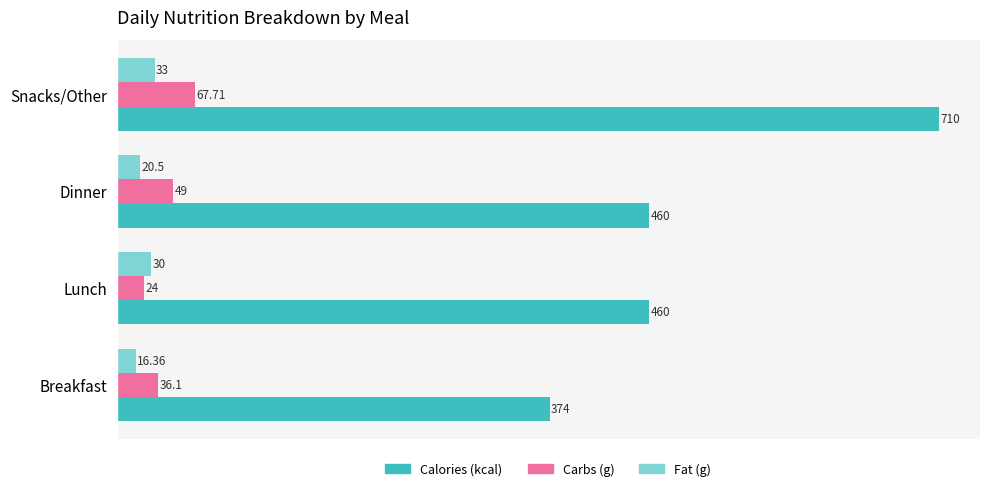

Which series has the largest total across all categories?

Calories (kcal)